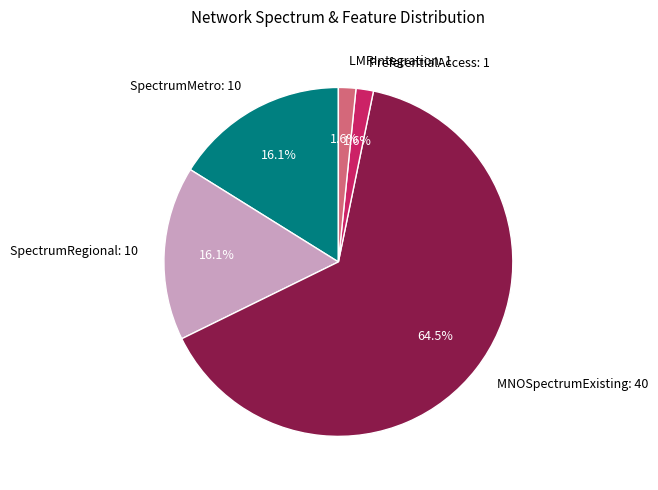

The SpectrumMetro slice represents 28% of the pie. True or false?

False